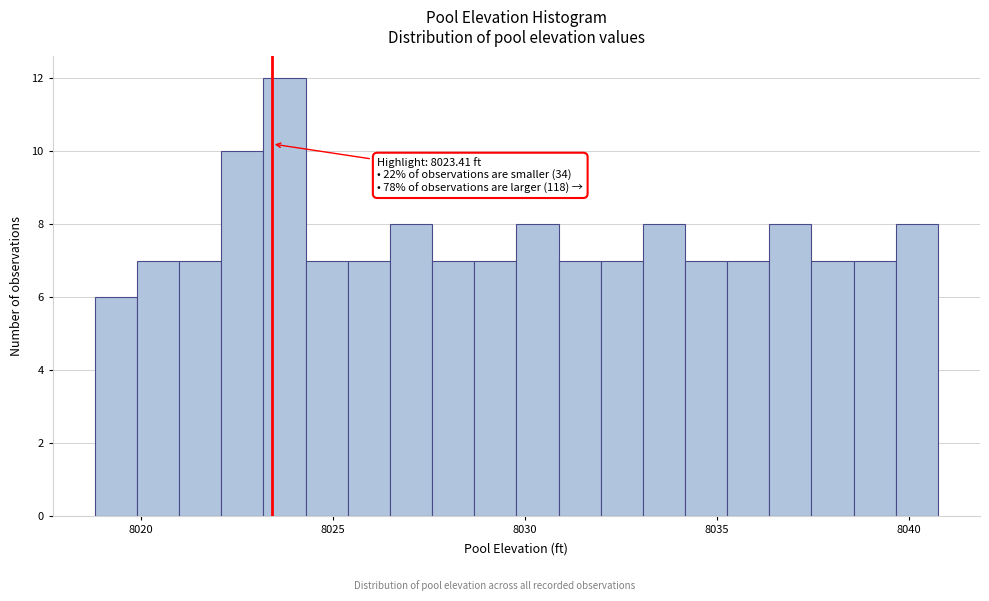

Read against the x-axis, roughly where is the centre of the tallest bar?

8023.5